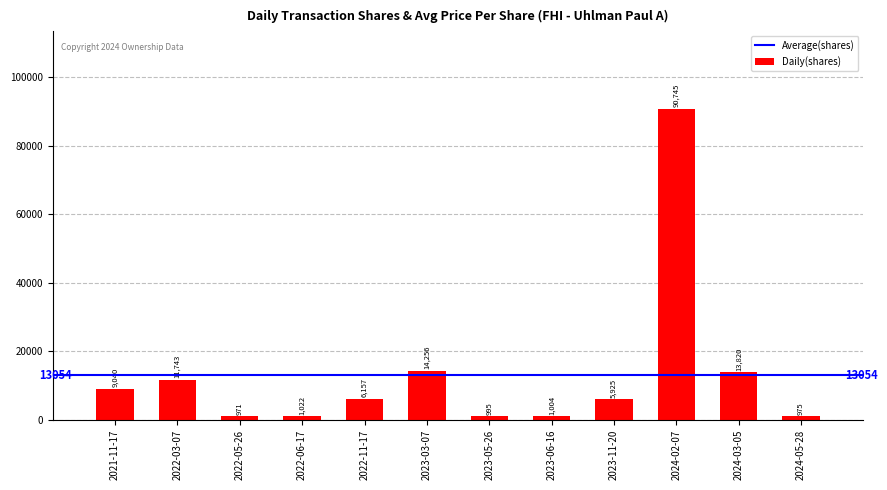

Count the number of categories in the chart.

12